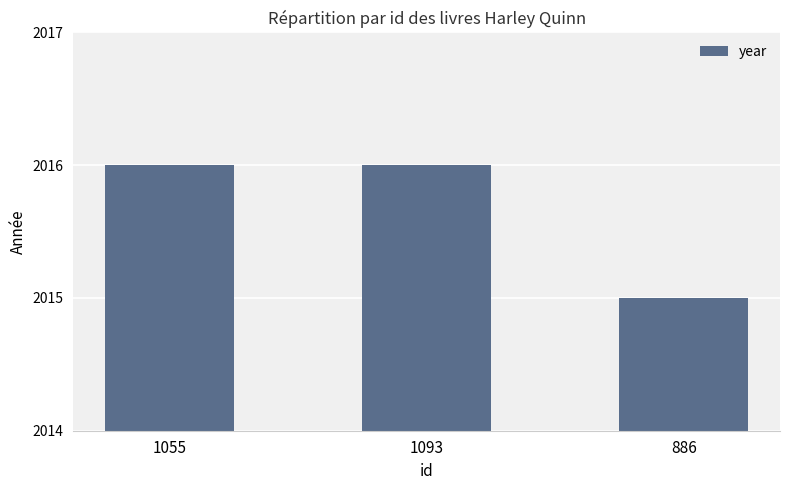

What is the label of the 3rd bar from the right?

1055